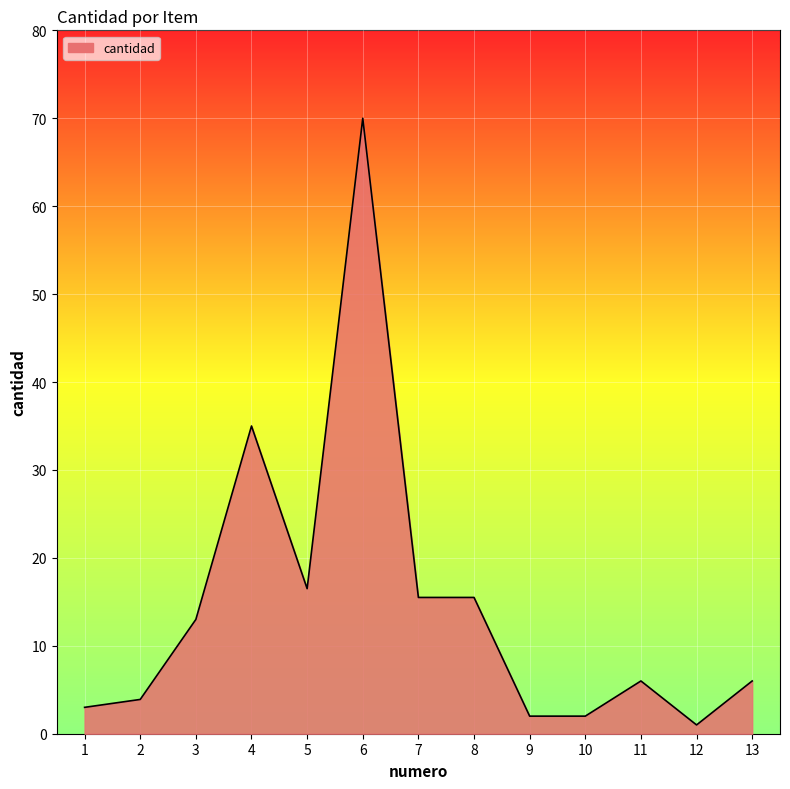

Reading left to right, transcribe all the data shown in this chart.

1=3.0	2=3.9	3=13.0	4=35.0	5=16.5	6=70.0	7=15.5	8=15.5	9=2.0	10=2.0	11=6.0	12=1.0	13=6.0